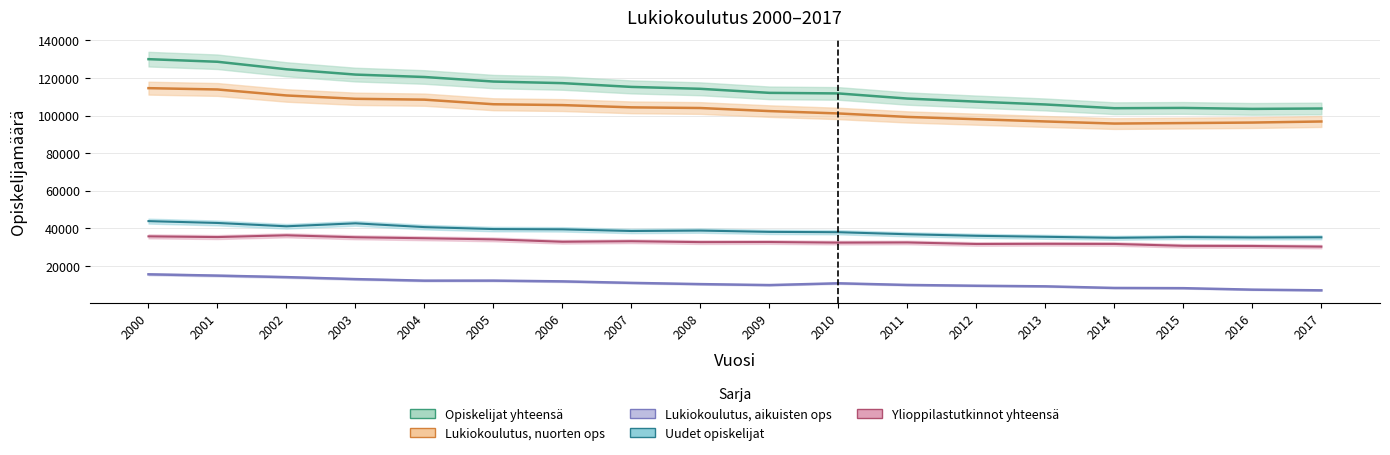

How many categories are shown in the chart?

18